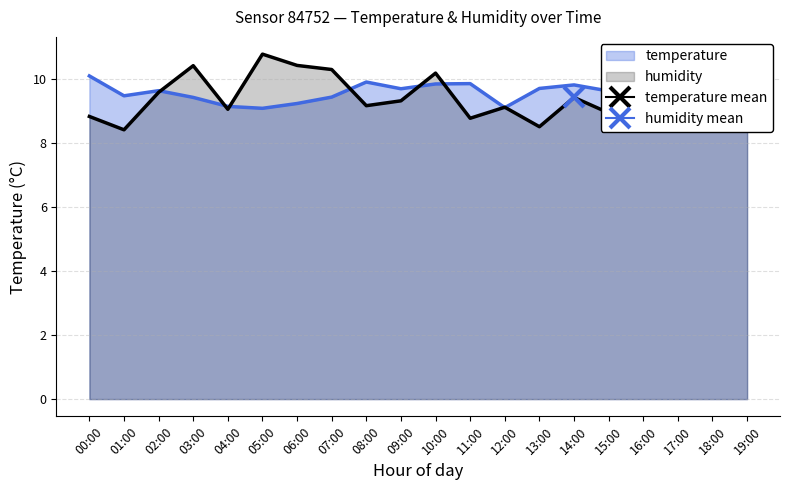

At how many categories does at least one series exceed 9?

20